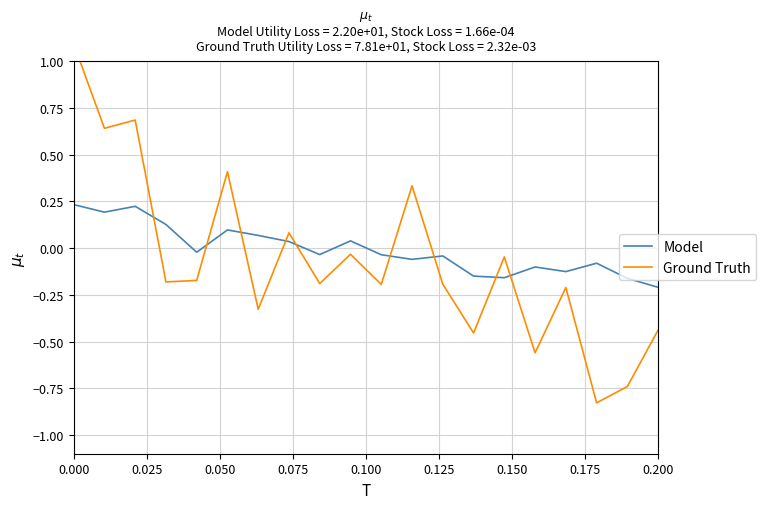

Does the chart display data point markers on the line(s)?

No